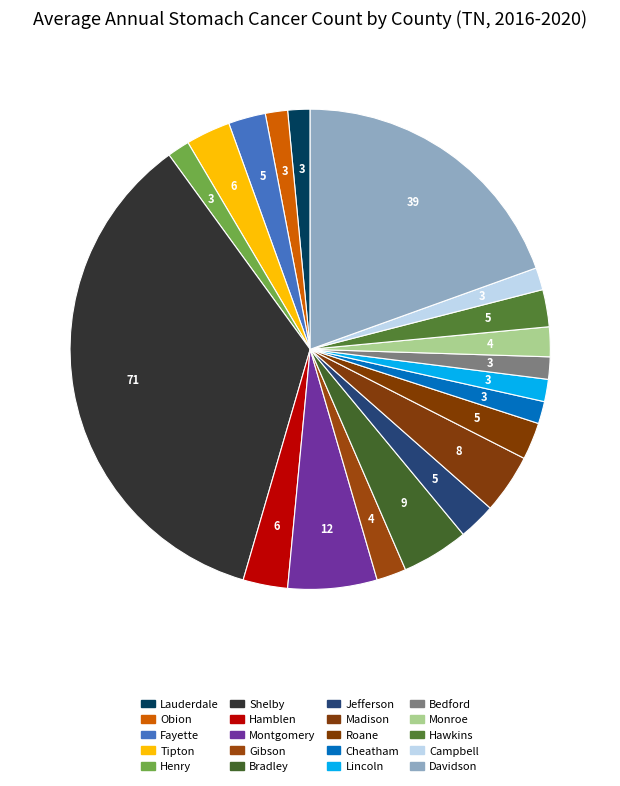

Is Shelby the majority of the pie?

No